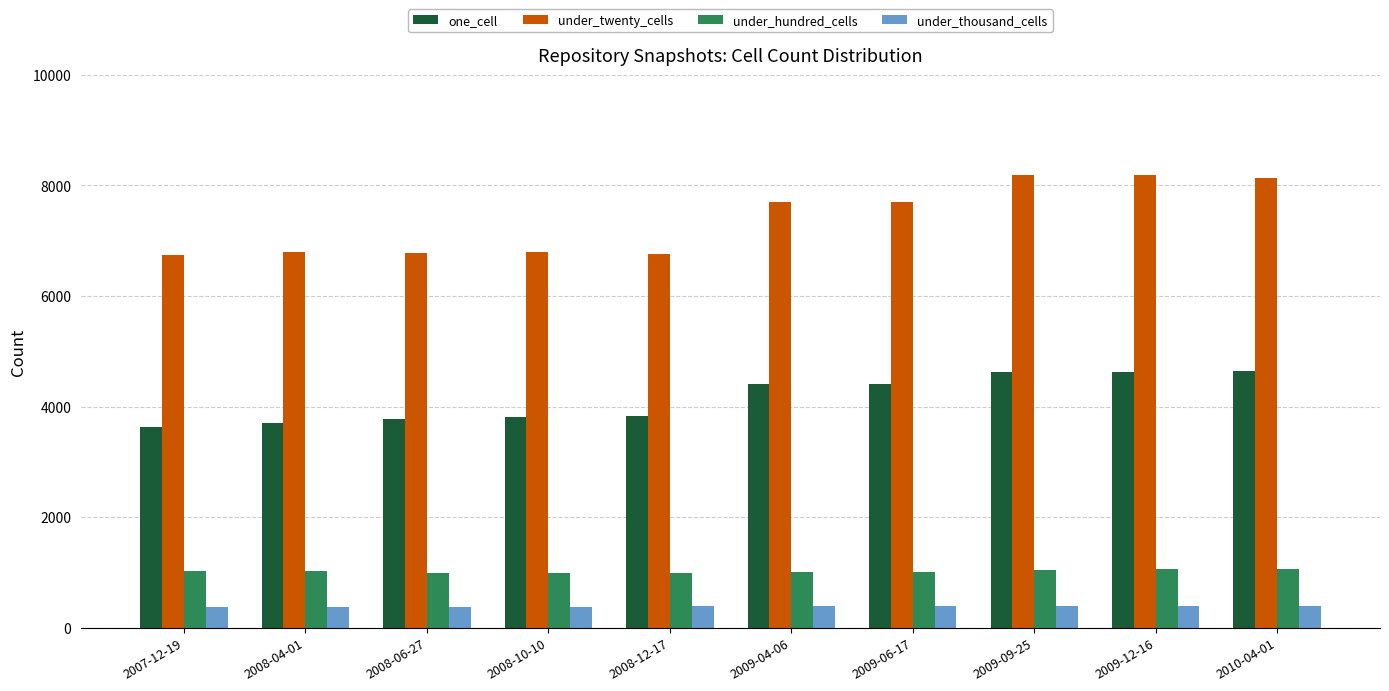

Which series has the largest range (max minus min)?

under_twenty_cells